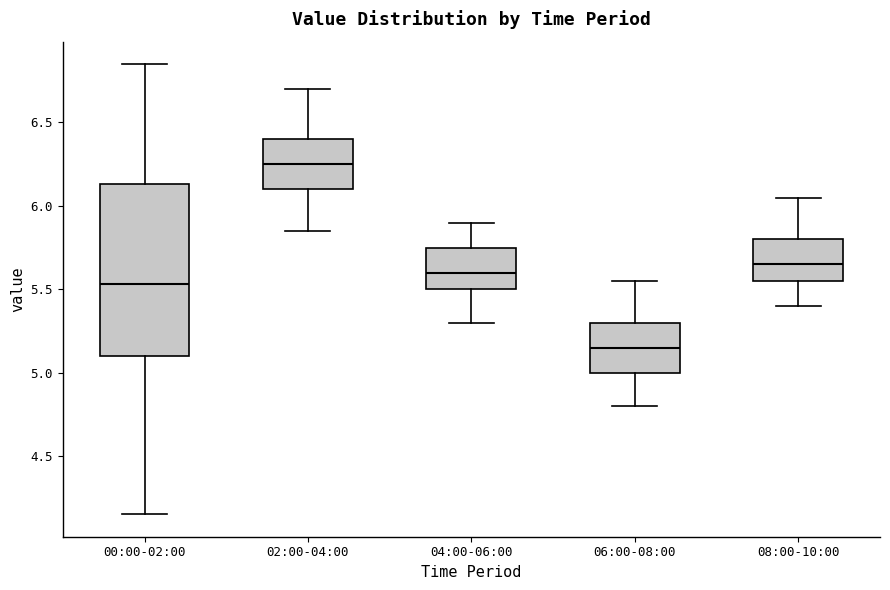

Which box has the lowest median line?

06:00-08:00